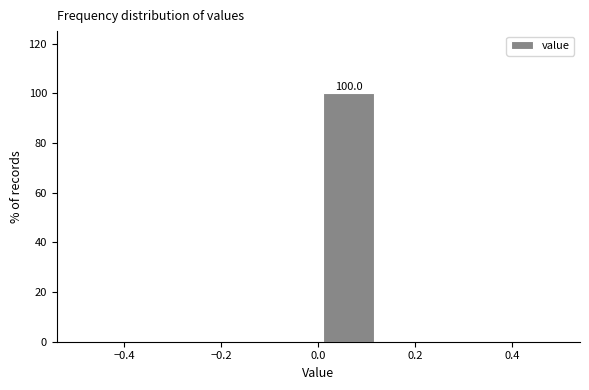

Over which range of the x-axis is the bar tallest?

0.000 to 0.125